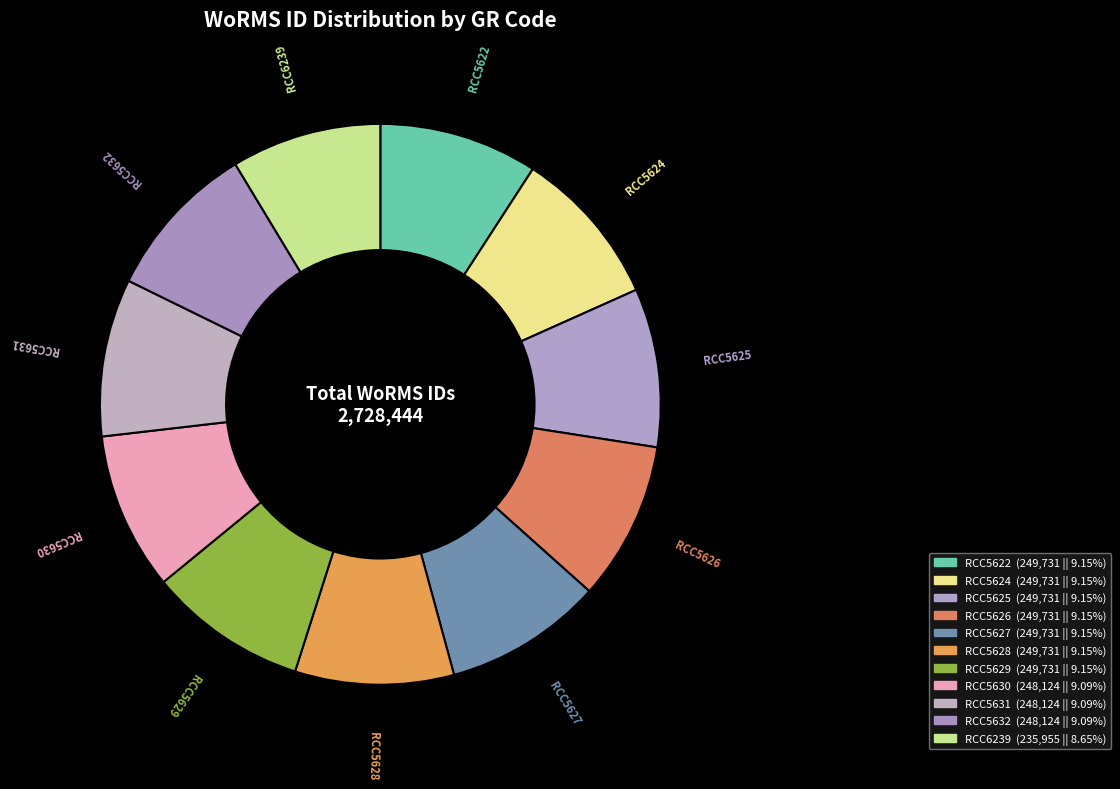

Which slice is the smallest?

Gephyrocapsa oceanica (RCC6239)